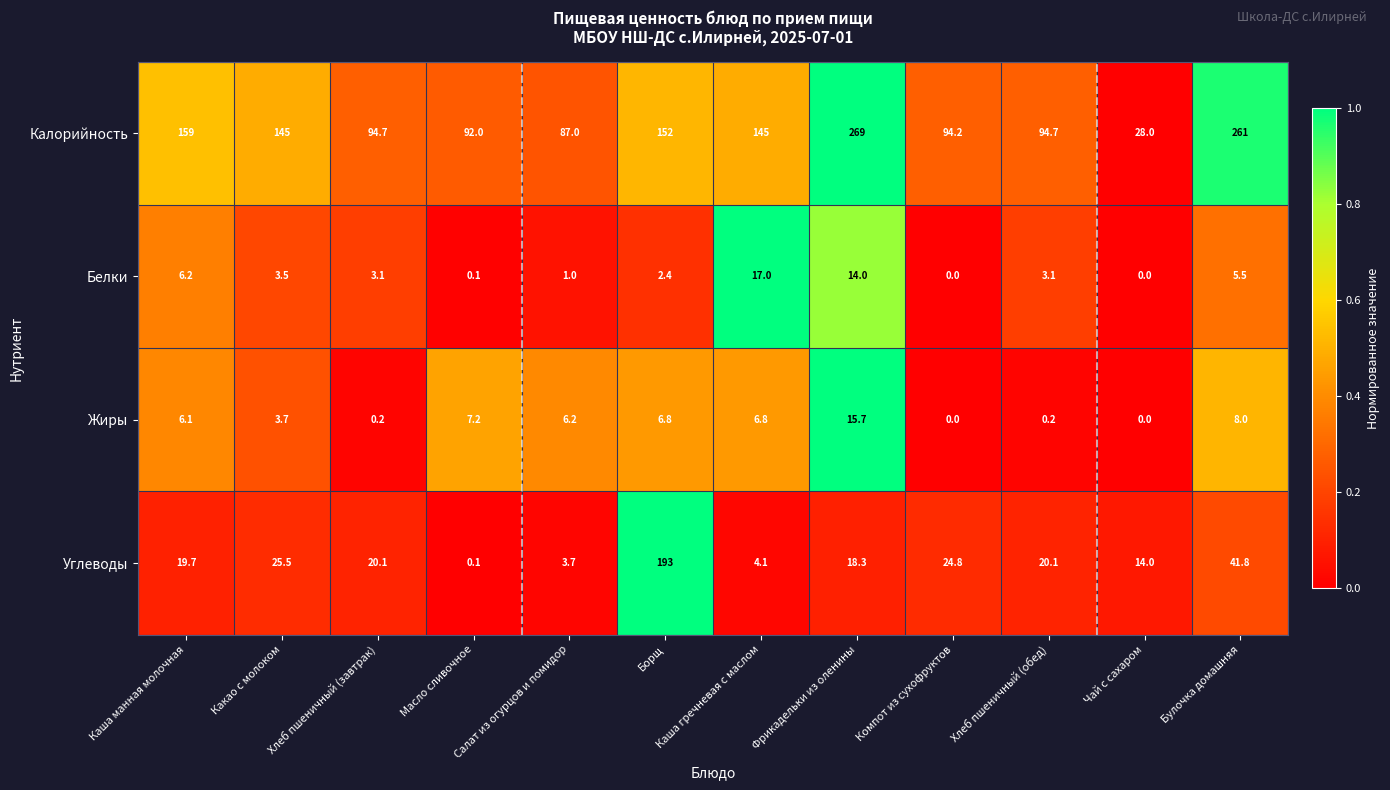

What is the total value across all series at Борщ?

354.2